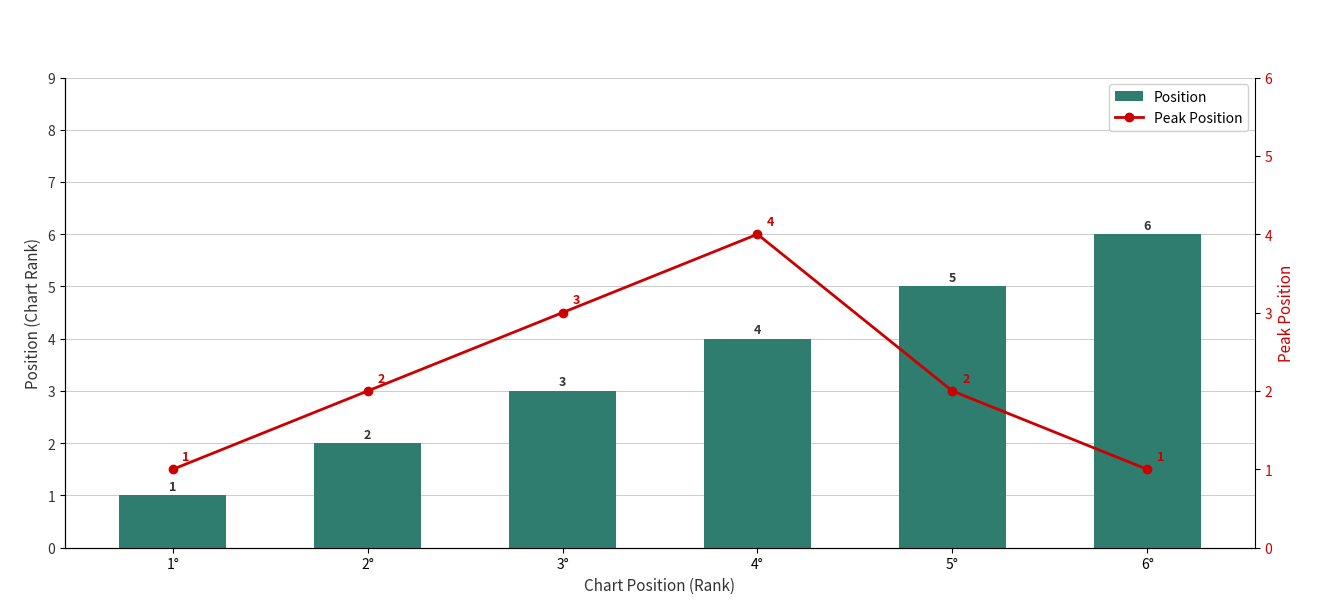

How many data points in Peak Position are less than 2?

2